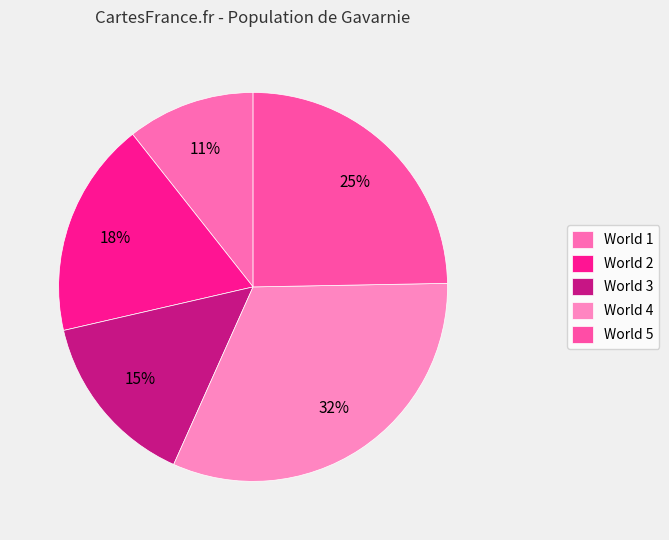

Rank the categories by value from highest to lowest.

World 4, World 5, World 2, World 3, World 1